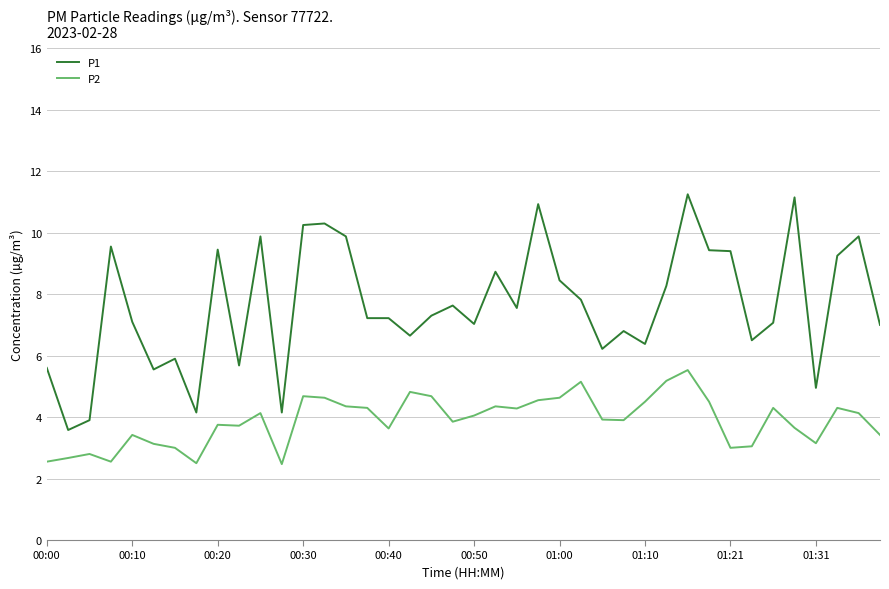

Which series has the largest total across all categories?

P1